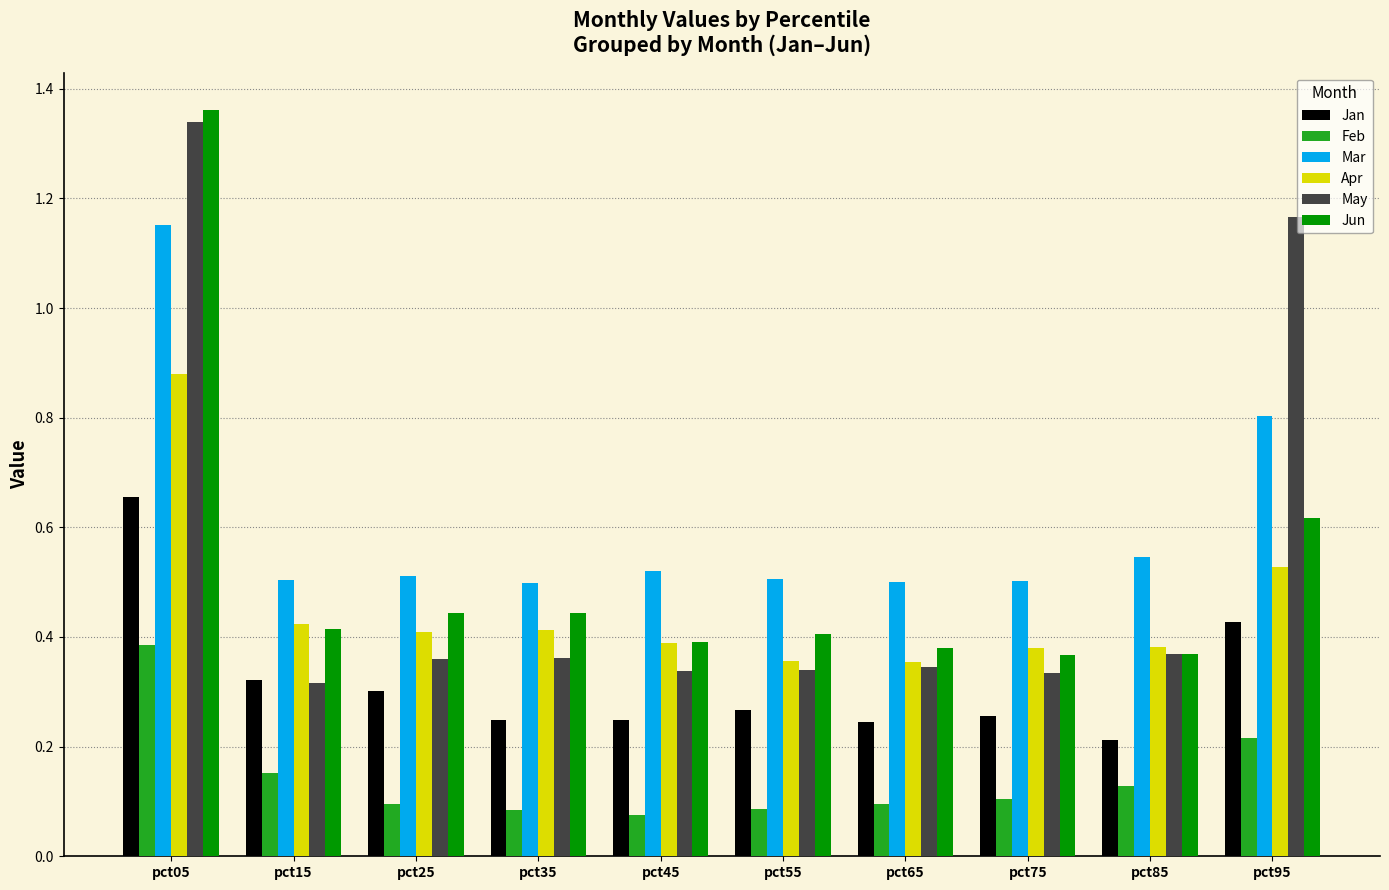

Which category has the highest value in the Jun series?

pct05